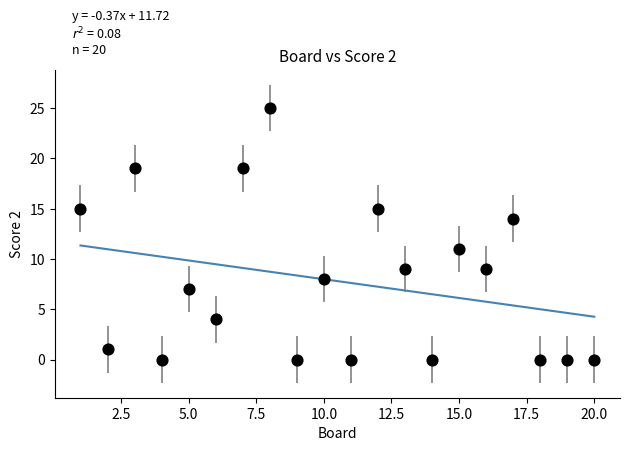

What is the range of X values (max minus min)?

19